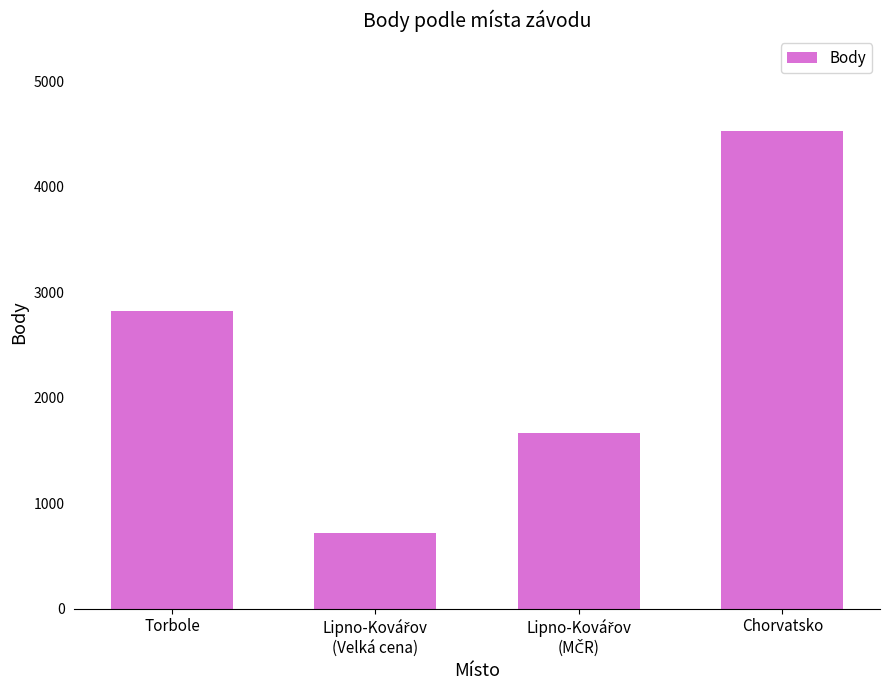

What is the label of the 4th bar from the left?

Chorvatsko